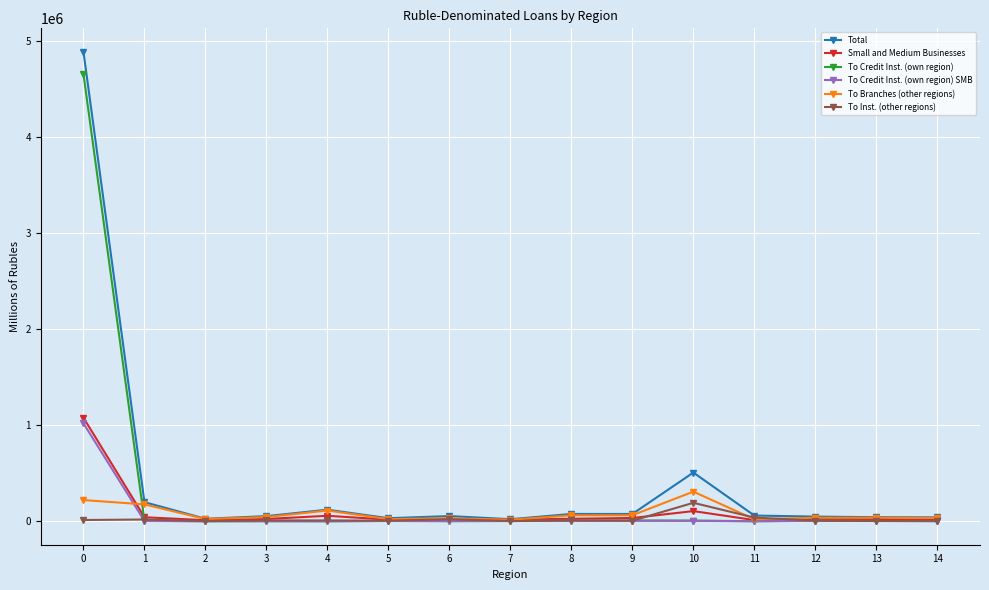

What is the highest value of the To Credit Inst. (own region) series?

4653494